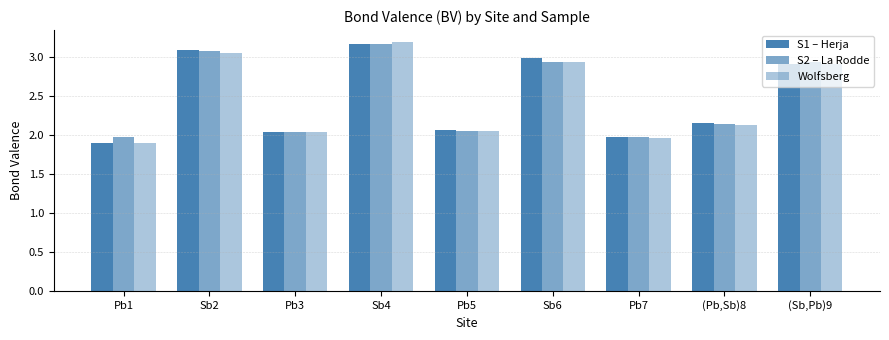

What value does the S2 – La Rodde series have at (Pb,Sb)8?

2.1